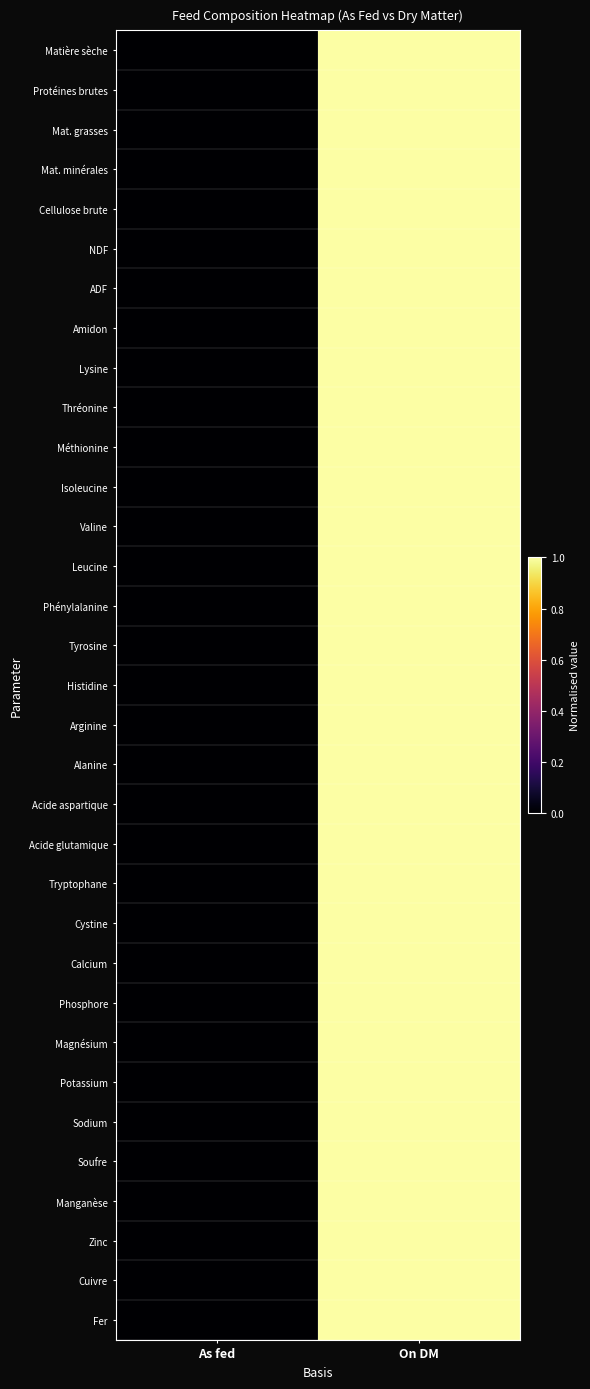

Between As fed and On DM, which is larger?

On DM